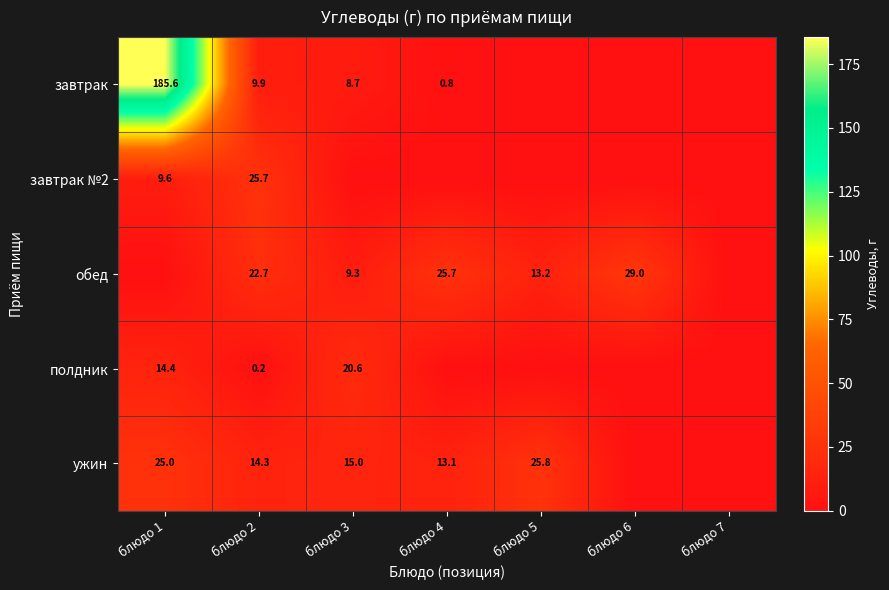

What is the total value across all series at блюдо 2?

72.8